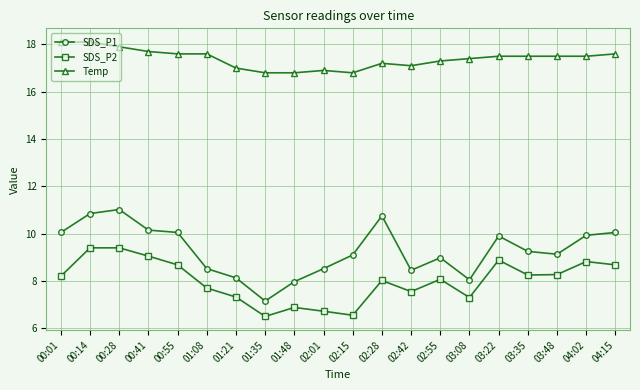

The SDS_P2 series shows 14.3 at 02:28. True or false?

False